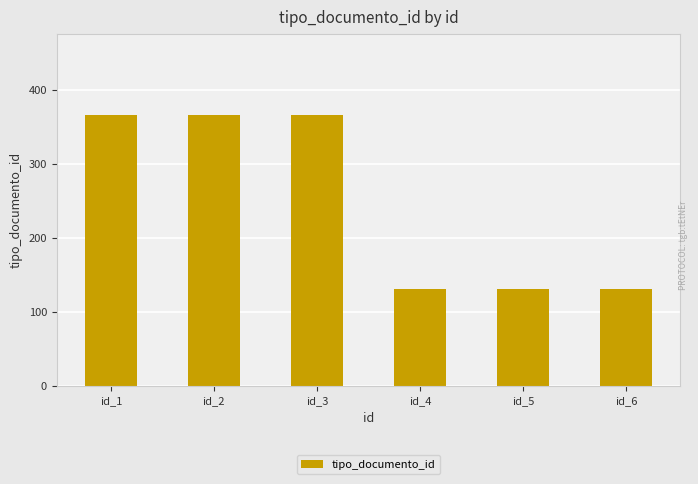

The value at id_4 is 177. True or false?

False